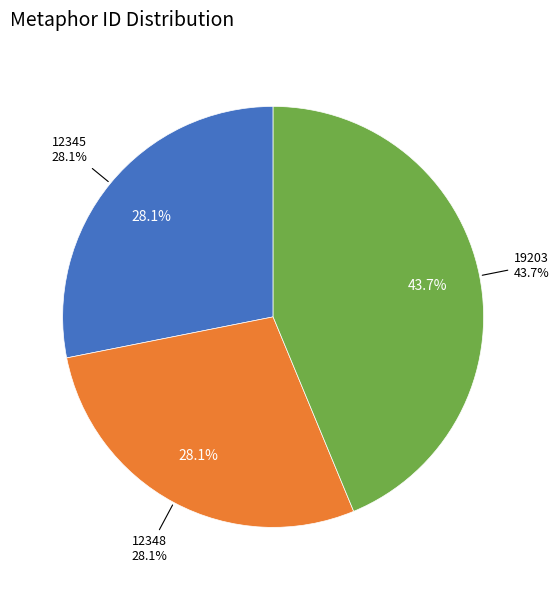

Which category has the smallest portion of the pie?

12345